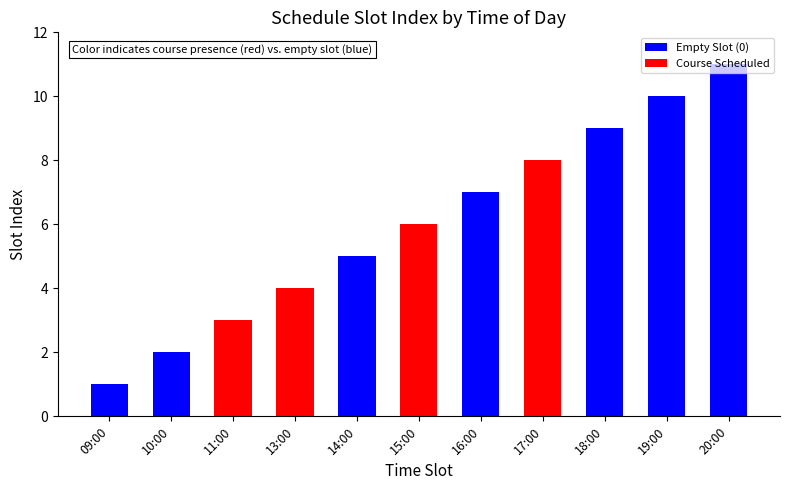

Where is the data nearest to the value 6?

15:00